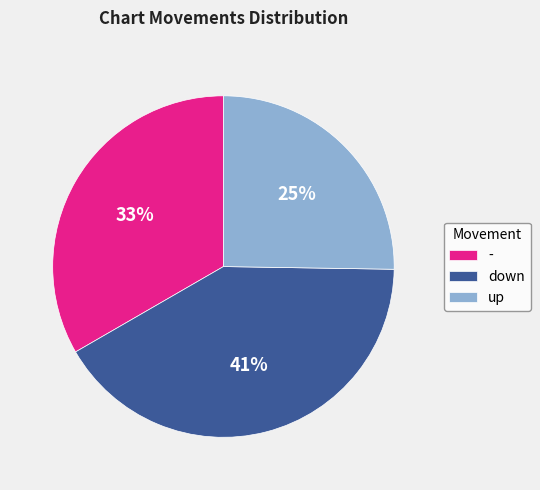

Rank the categories by value from lowest to highest.

up, -, down